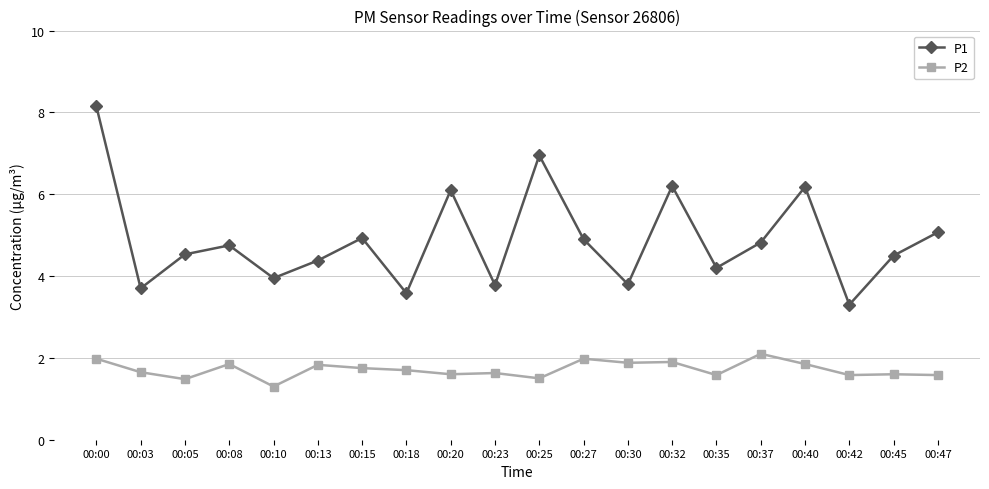

What is the value of the P2 point at the 3rd from the left?

1.5